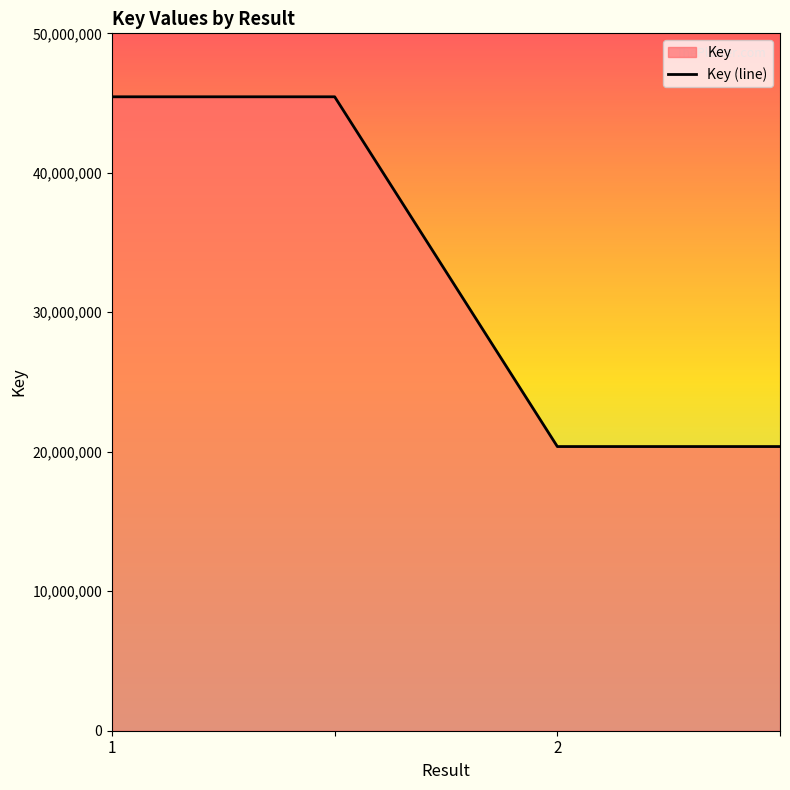

Reading left to right, extract all data points from this chart.

45450136	45450136	20374041	20374041